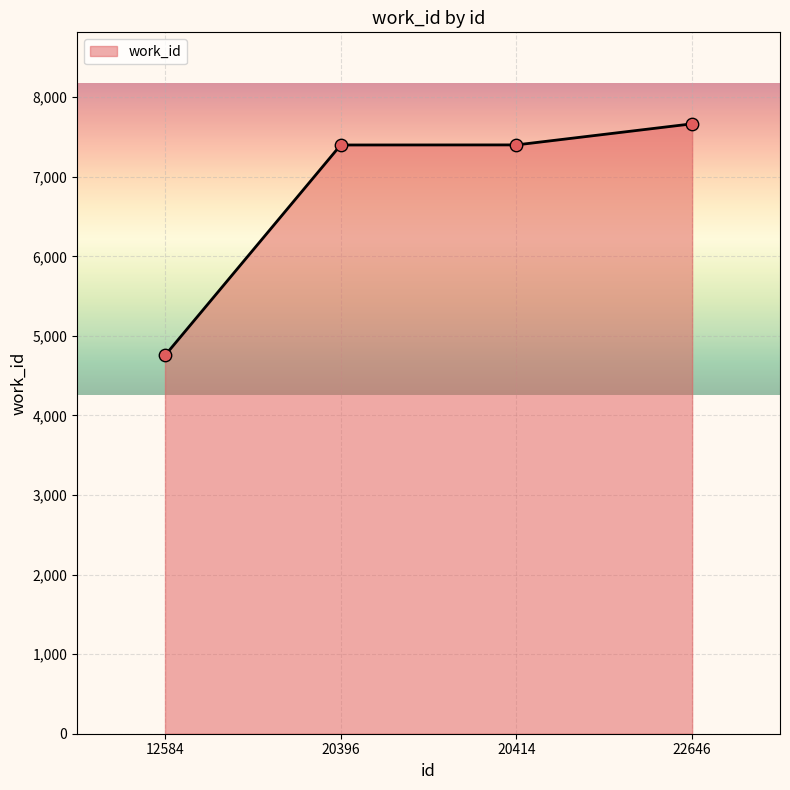

Between 20414 and 12584, which is larger?

20414